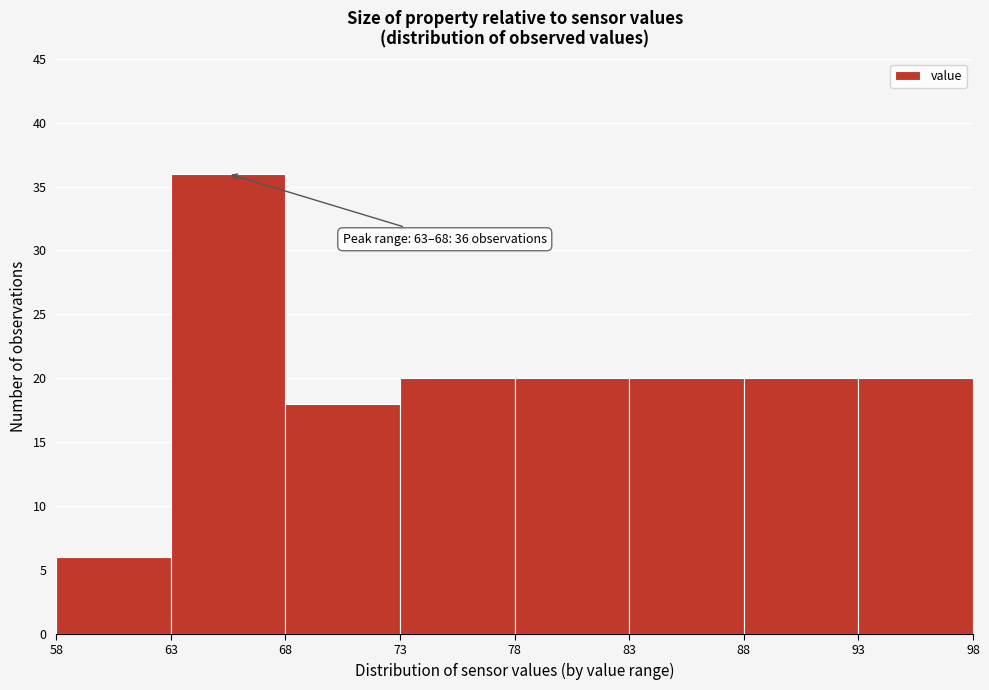

Over which range of the x-axis is the bar tallest?

63 to 68